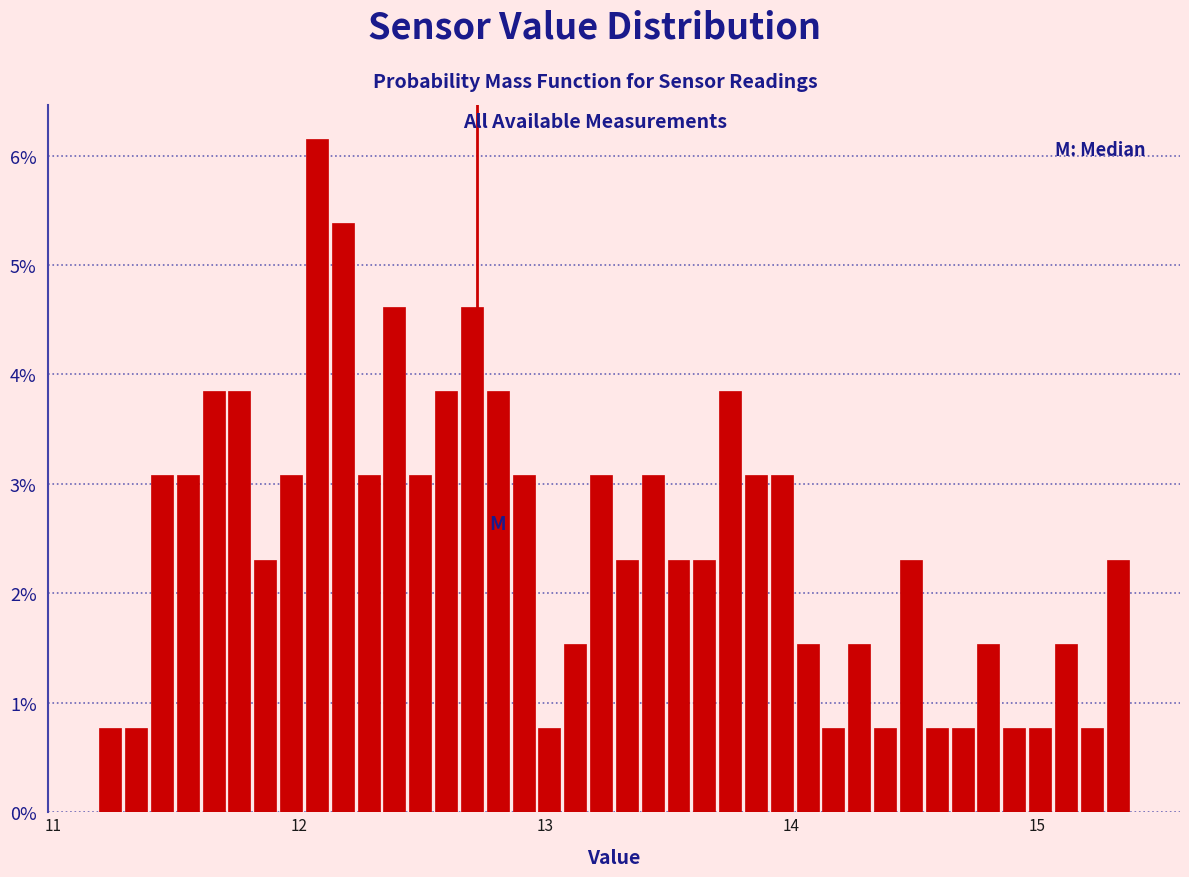

Around what value on the x-axis is the tallest bar? Give the approximate position of its centre, as read against the axis.

12.1